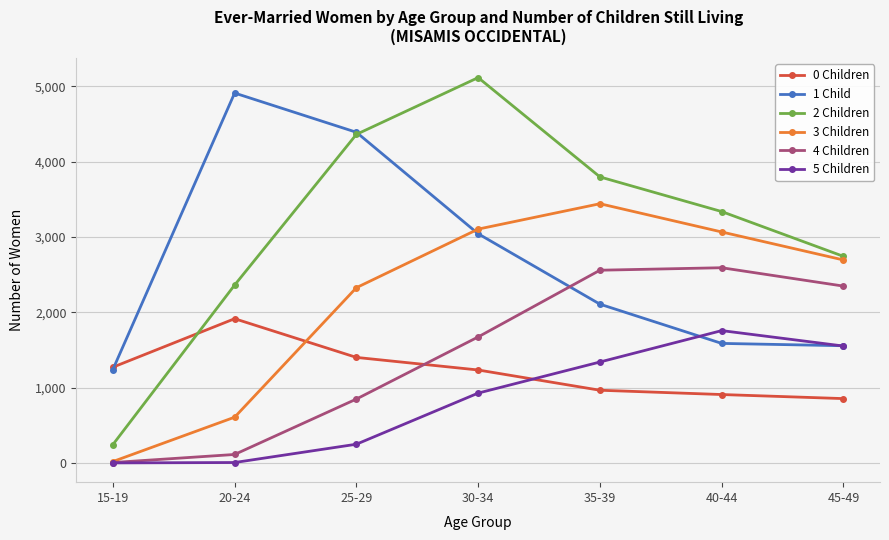

Is it true that 0 Children equals 1247 at 20-24?

False